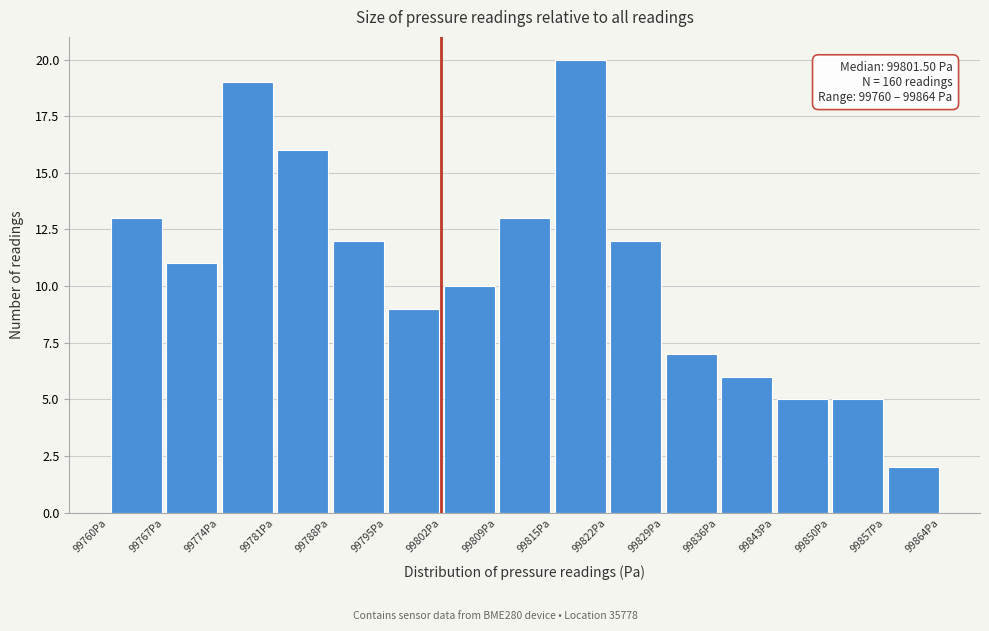

Which range on the x-axis has the tallest bar?

99815 to 99822